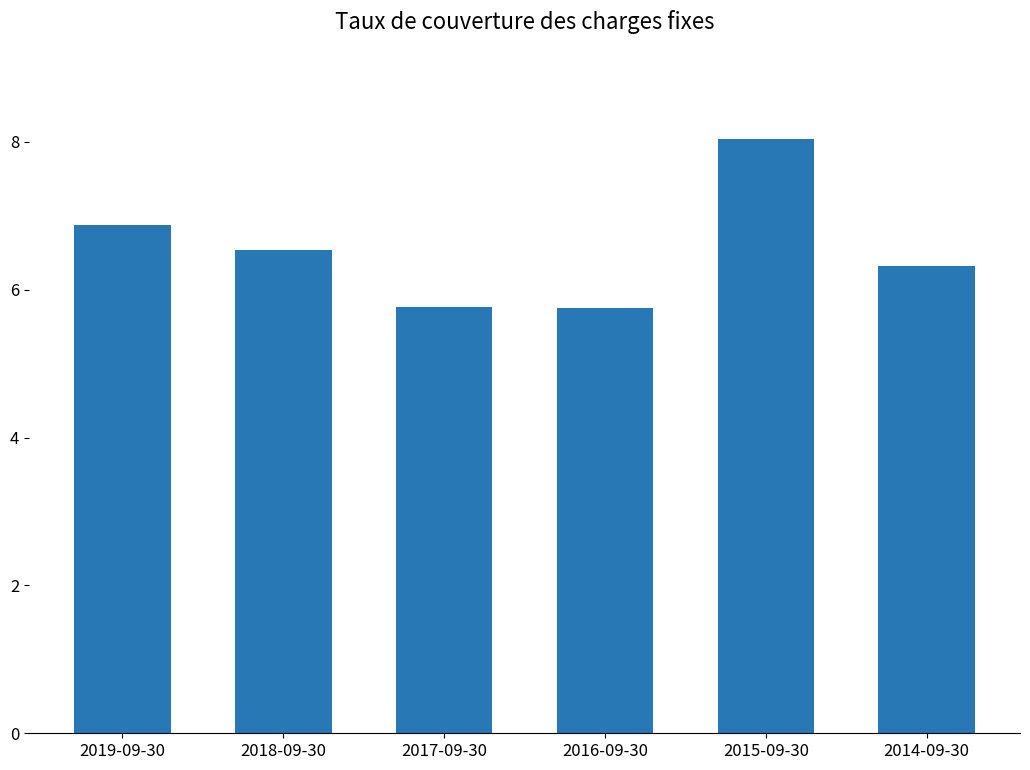

Reading right to left, extract all data points from this chart.

6.3	8.0	5.8	5.8	6.5	6.9